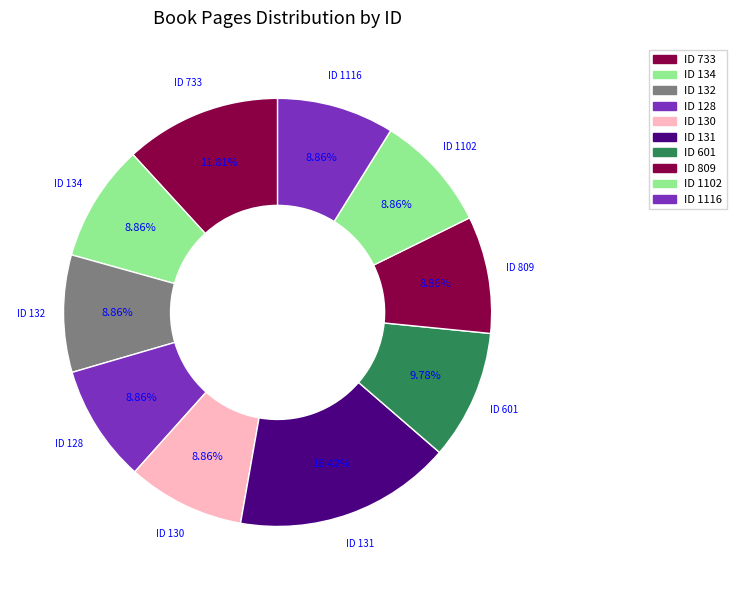

Count the number of slices in the pie.

10